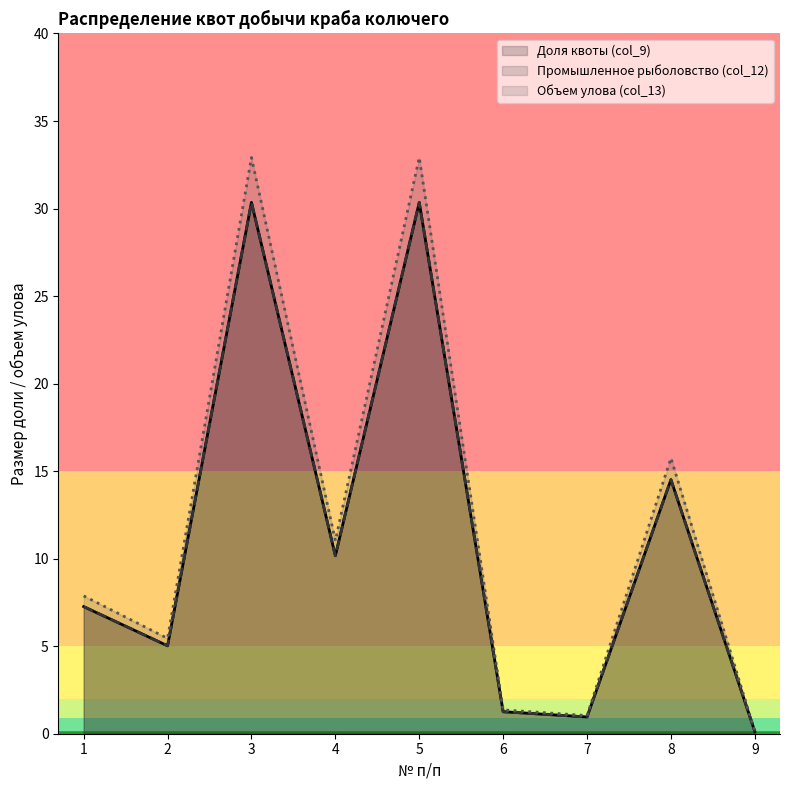

True or false: Промышленное рыболовство (col_12) has more than 0 points higher than both neighbors.

True